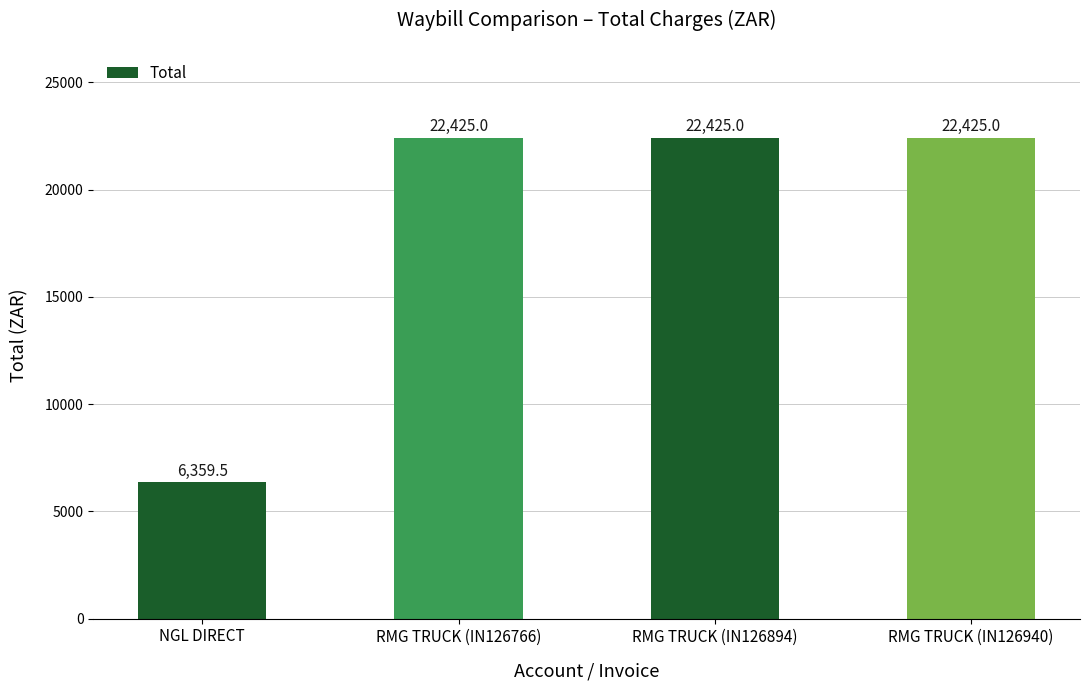

Are the bars horizontal?

No